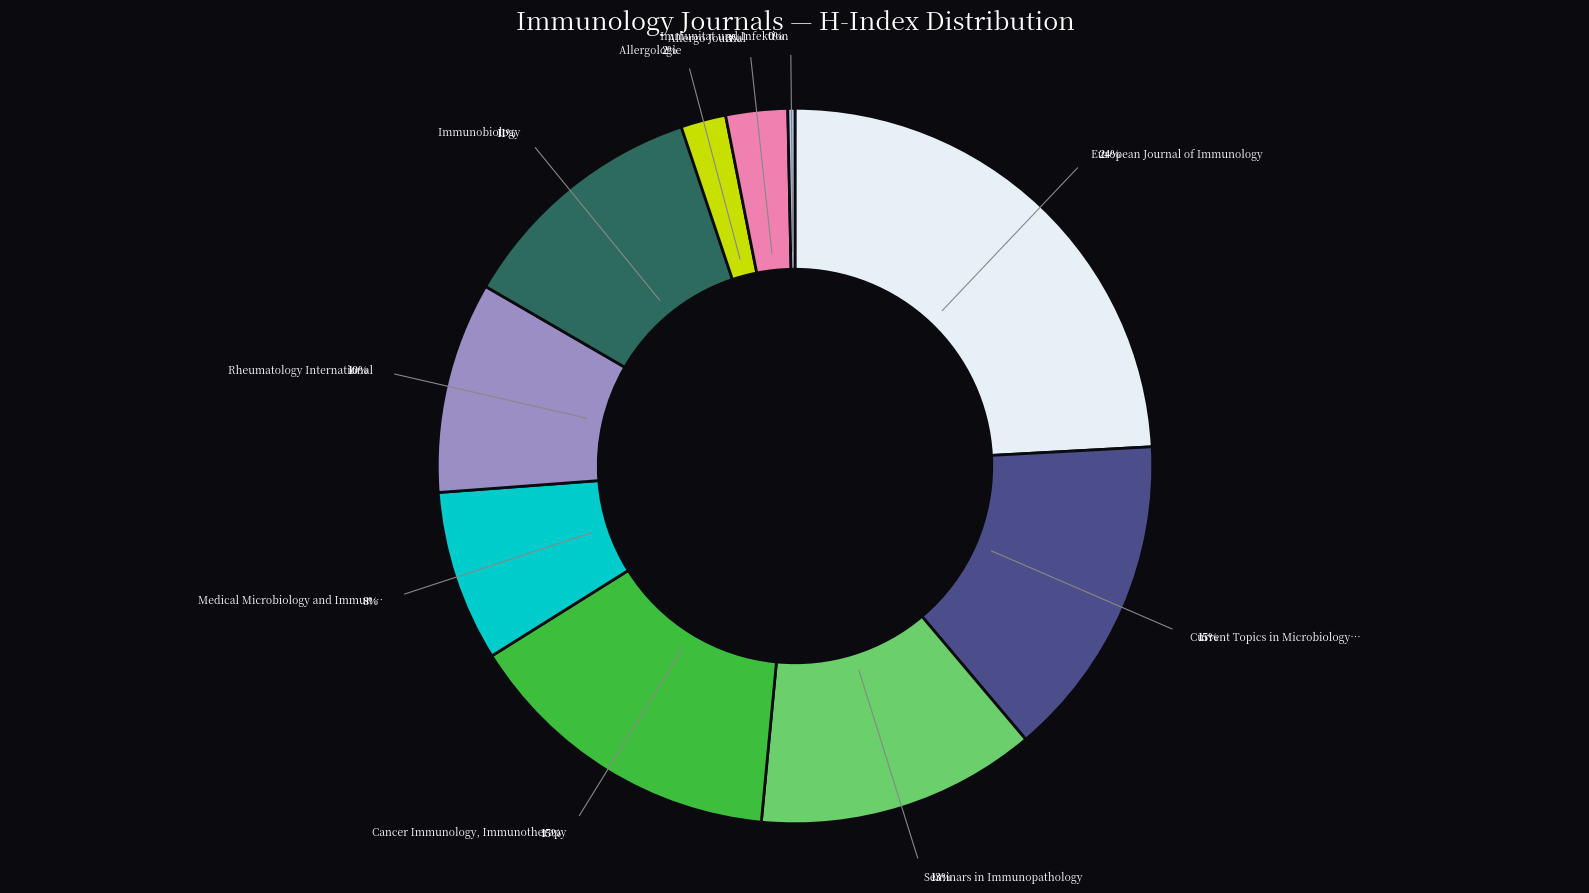

Rank the categories by value from highest to lowest.

European Journal of Immunology, Current Topics in Microbiology and Immunology, Cancer Immunology, Immunotherapy, Seminars in Immunopathology, Immunobiology, Rheumatology International, Medical Microbiology and Immunology, Allergo Journal, Allergologie, Immunitat und Infektion